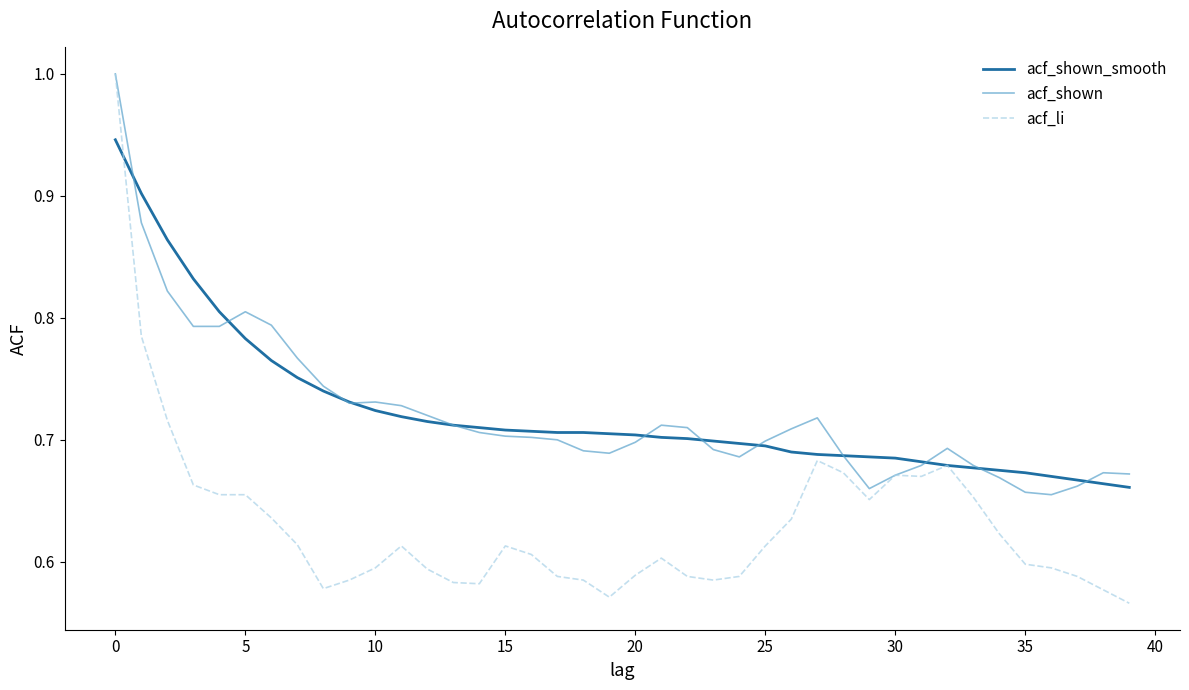

What is the difference between the maximum and second lowest values in the acf_li series?

0.4